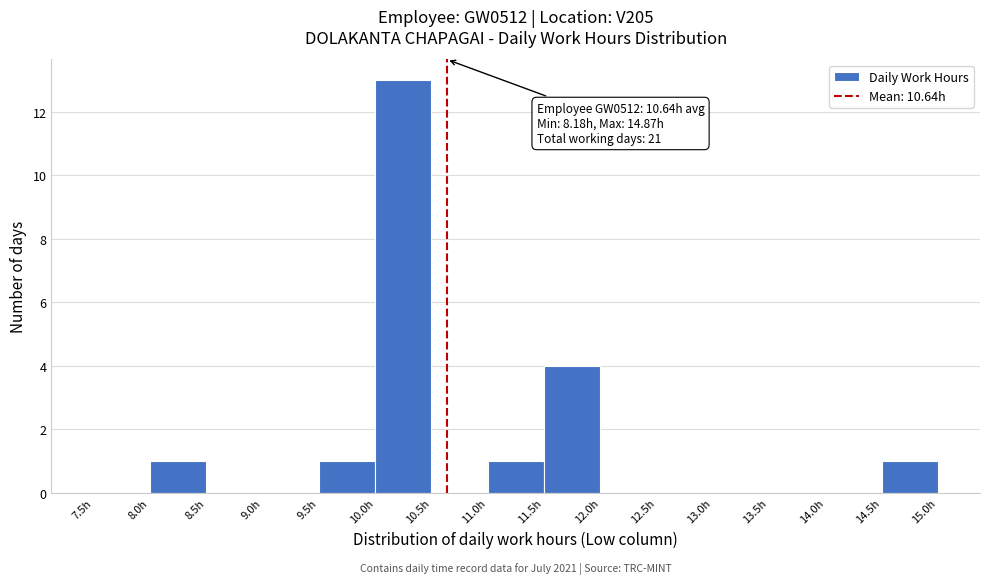

Which range on the x-axis has the tallest bar?

10.0 to 10.5